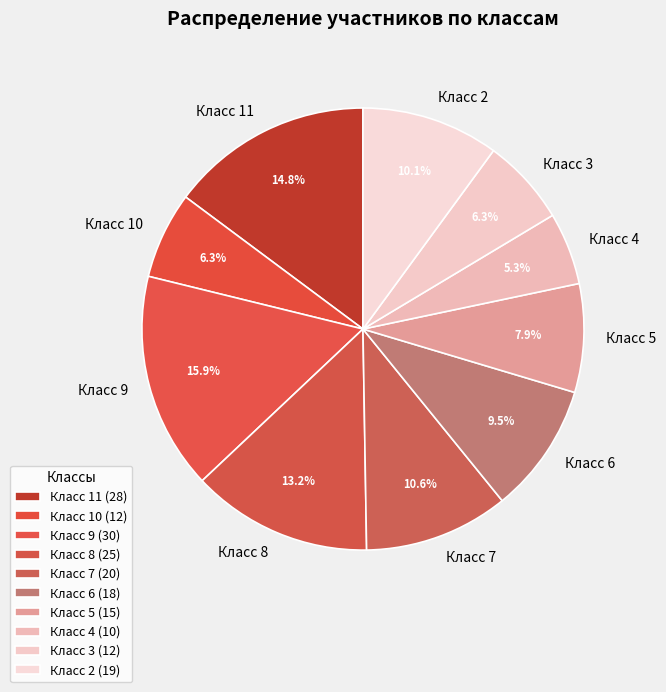

What is the ratio of the value at Класс 10 to the value at Класс 3?

1.0